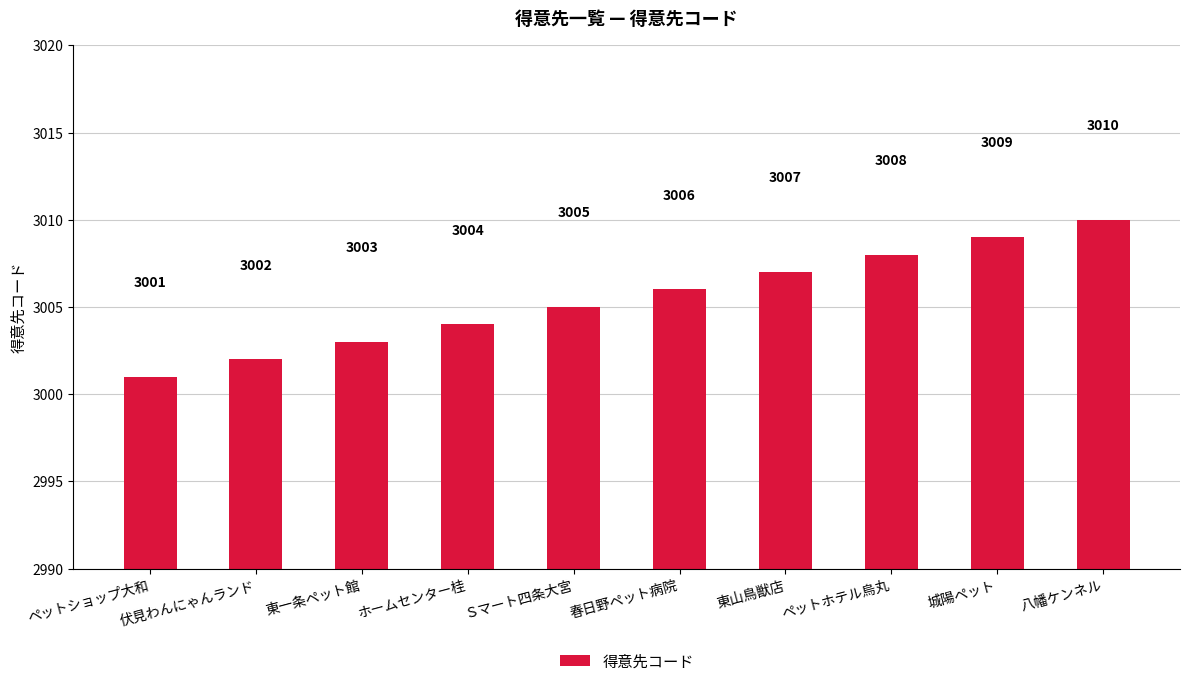

The value at 伏見わんにゃんランド is 1923. True or false?

False